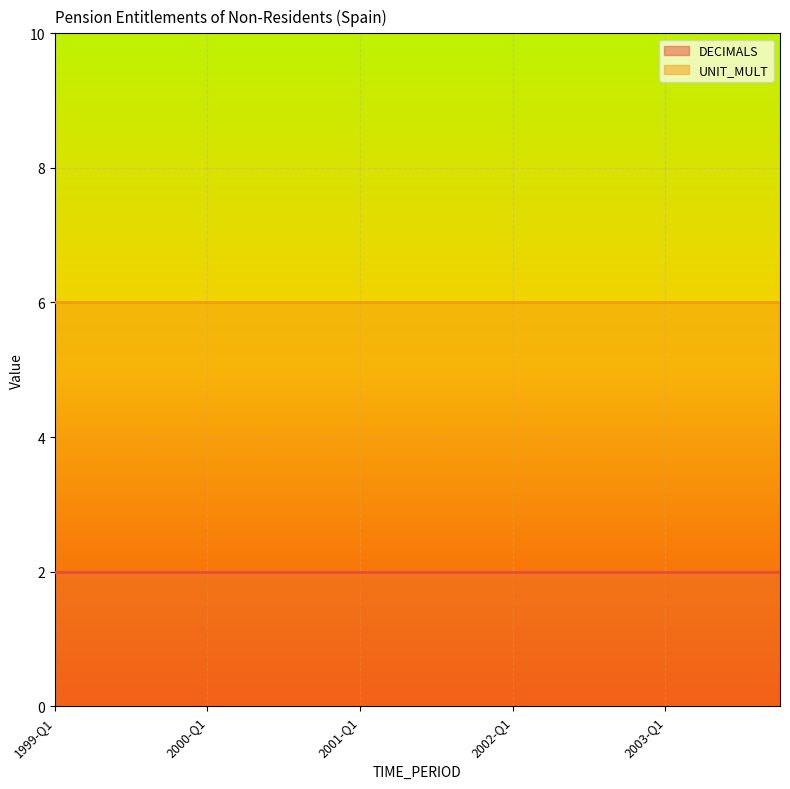

Where is DECIMALS nearest to the value 2?

1999-Q1